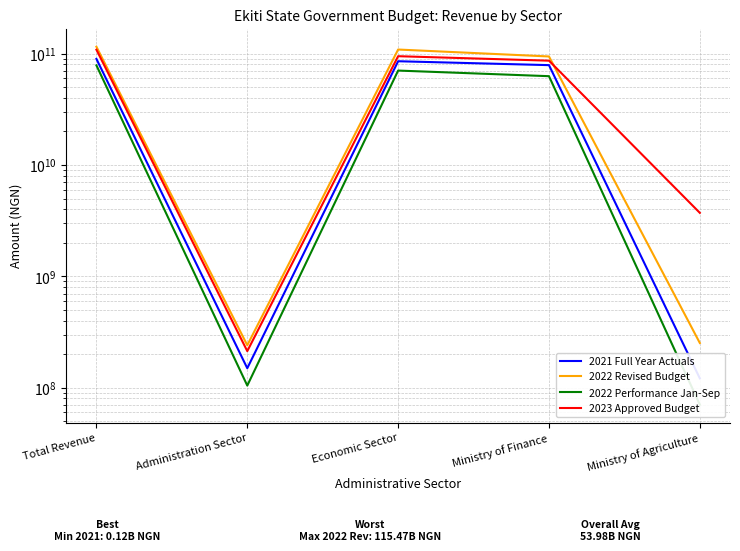

How many distinct data groups are displayed?

4